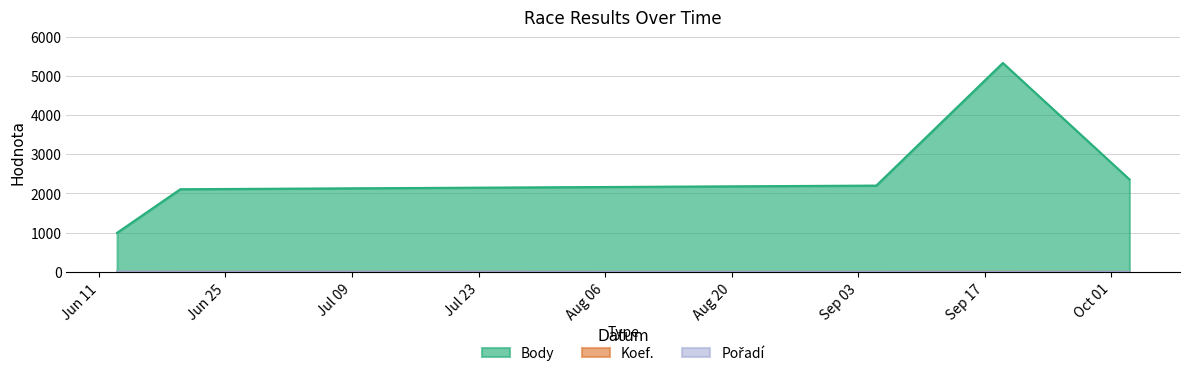

True or false: Body and Koef. intersect in this chart.

False